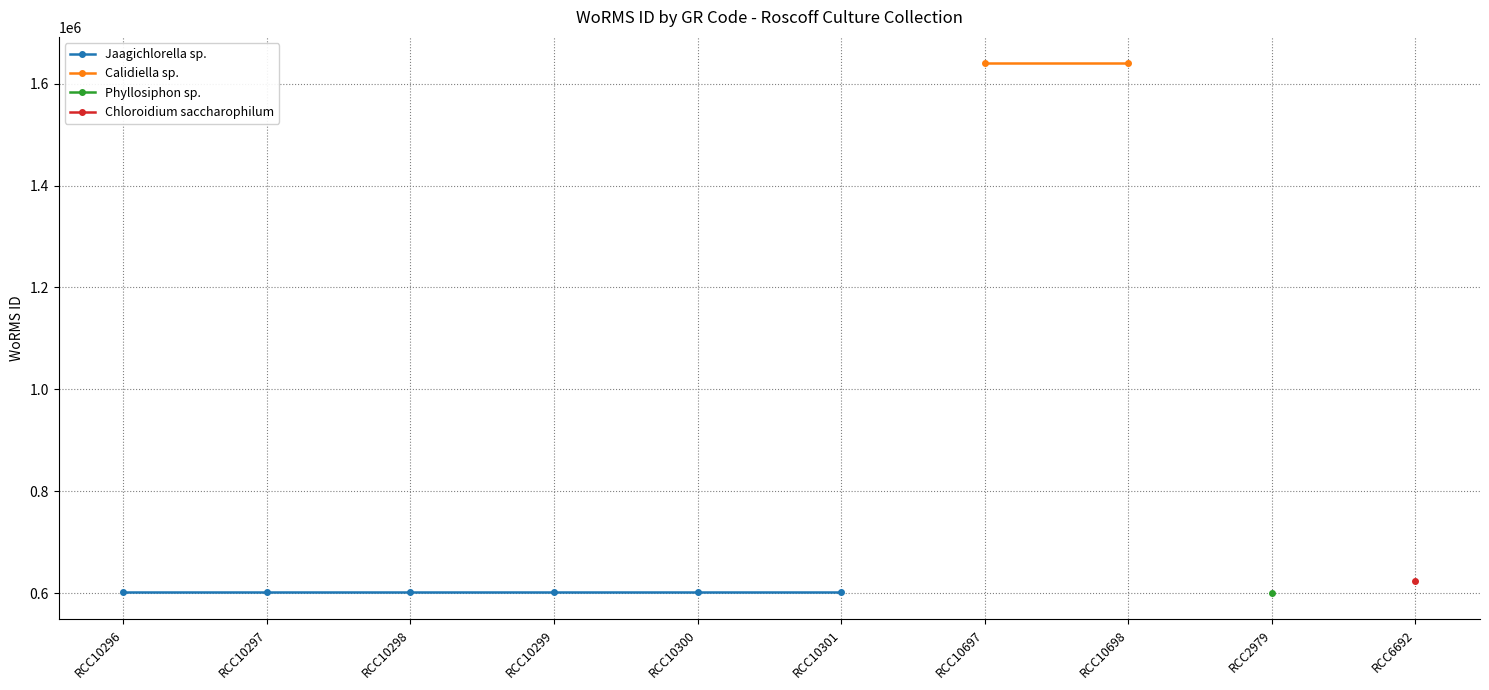

Reading right to left, list all the values displayed in this chart.

RCC6692=623865	RCC2979=600921	RCC10698=1639518	RCC10697=1639518	RCC10301=602750	RCC10300=602750	RCC10299=602750	RCC10298=602750	RCC10297=602750	RCC10296=602750